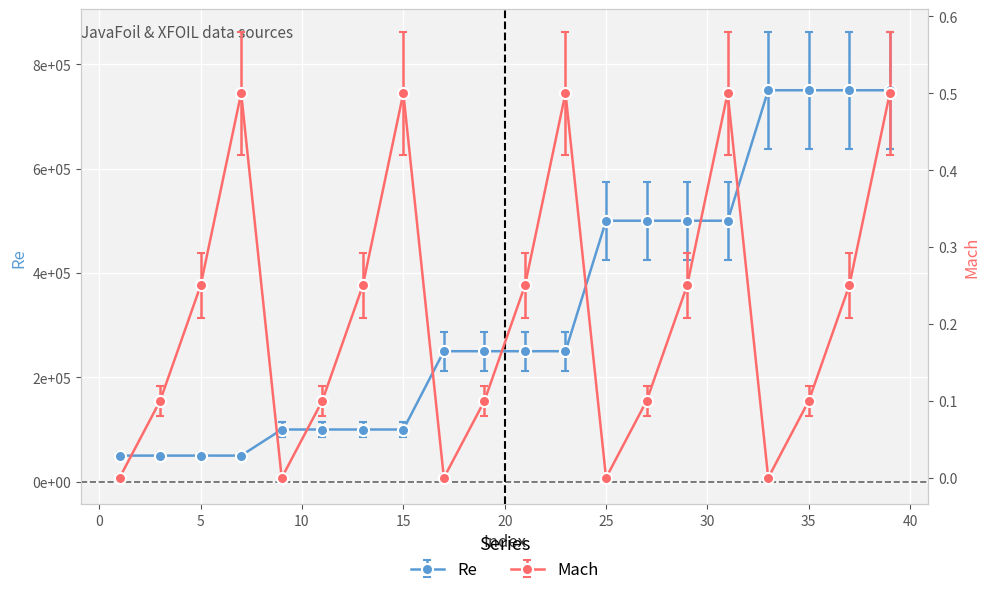

What is the sum of all Re values?

6600000.0